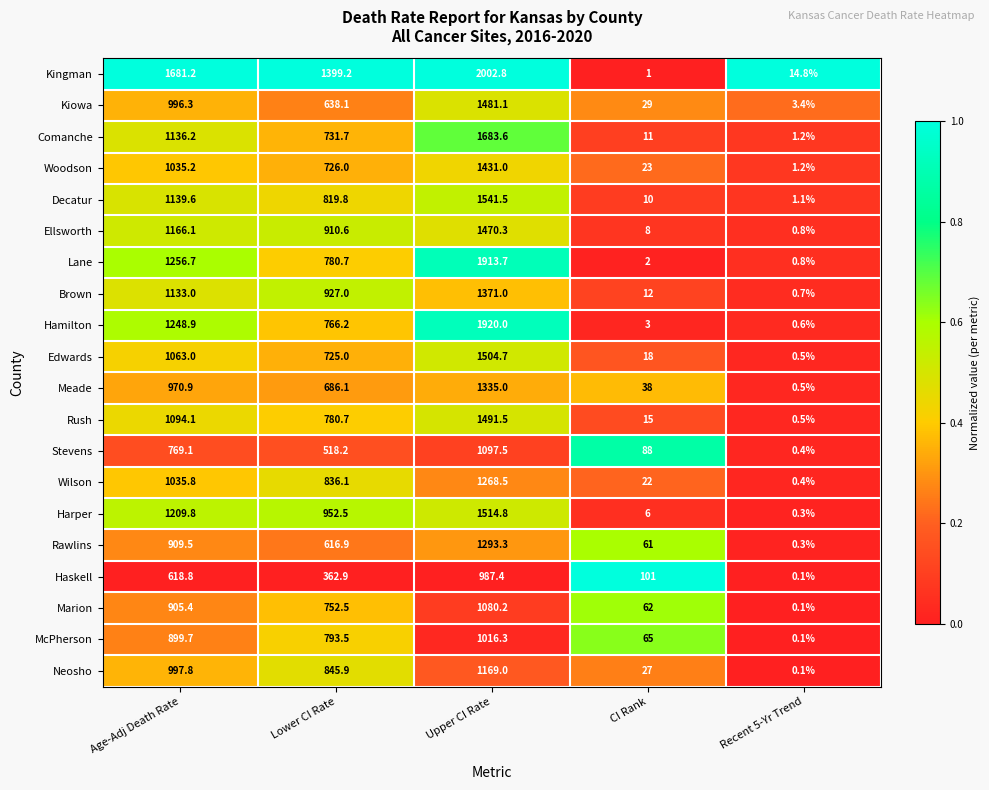

True or false: McPherson has a value of 216.0 at Age-Adj Death Rate.

False